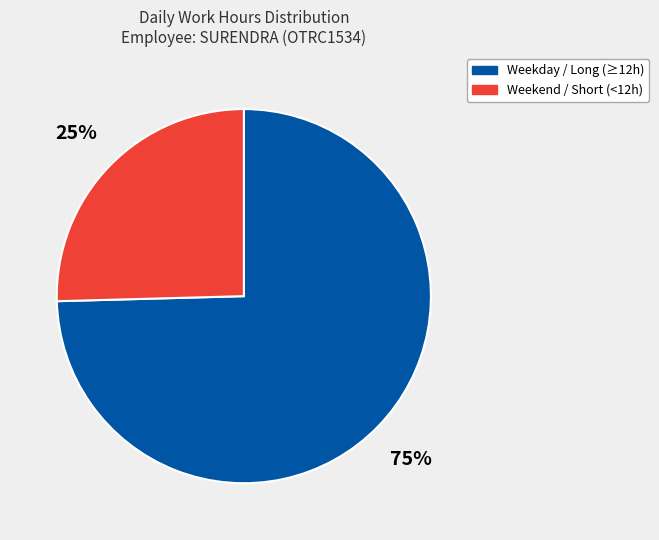

To the nearest percent, what is the average slice percentage?

50%